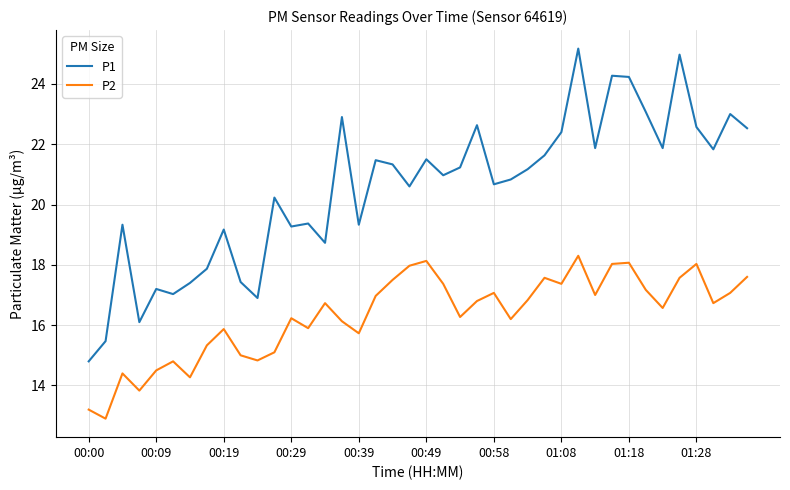

What is the difference between the maximum and minimum values in the P1 series?

10.4